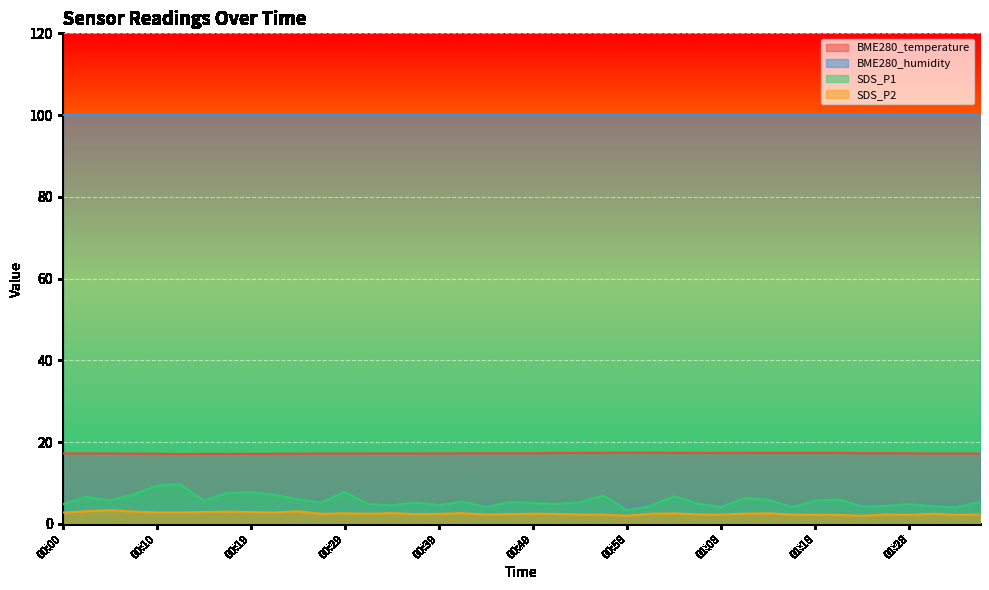

What is the average value of the SDS_P2 series?

2.5